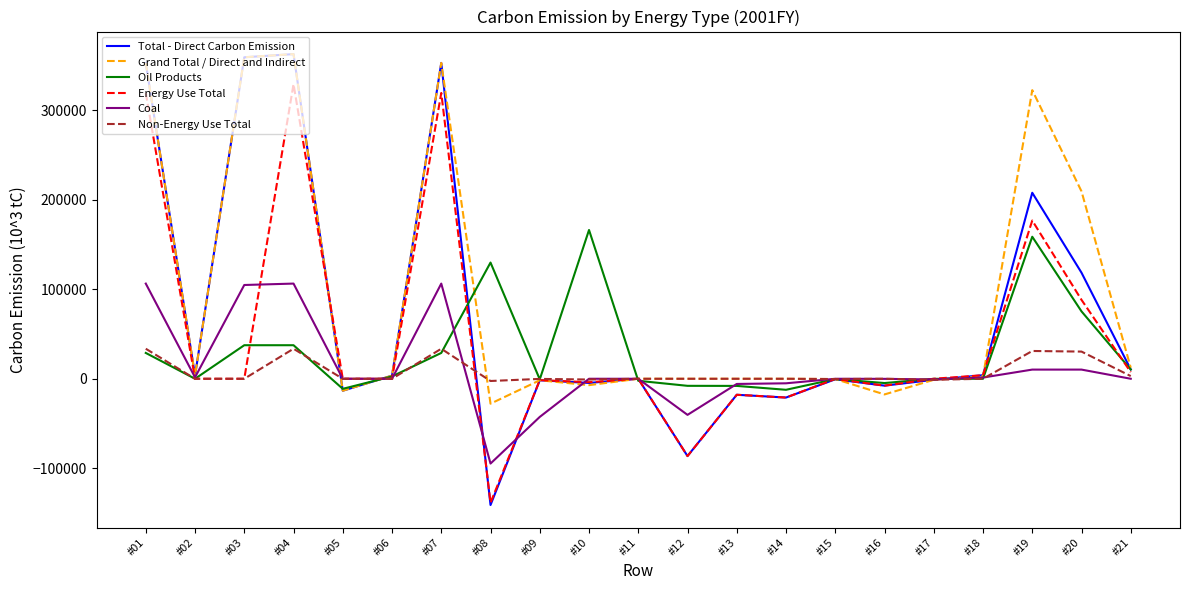

How many lines are shown in the chart?

6